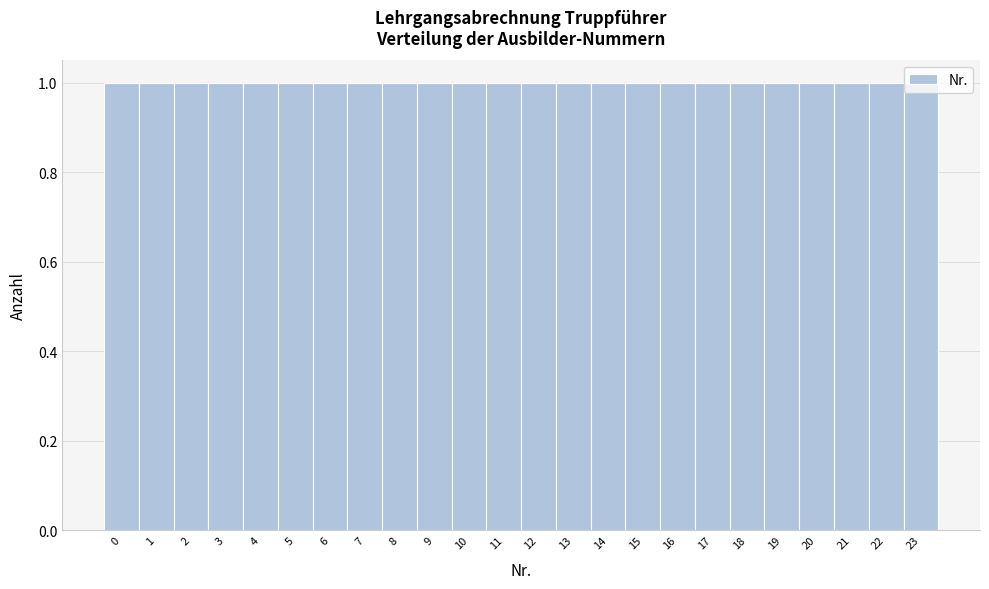

What is the height of the bar covering 4.5 to 5.5 on the x-axis? The values are not printed on the chart, so give them approximately, as read against the axis.

1